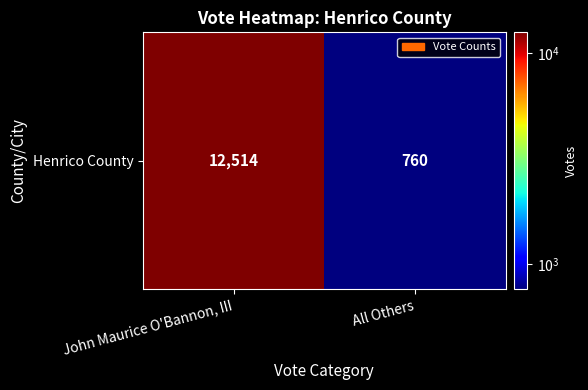

Which category has the highest value across all series?

John Maurice O'Bannon, III